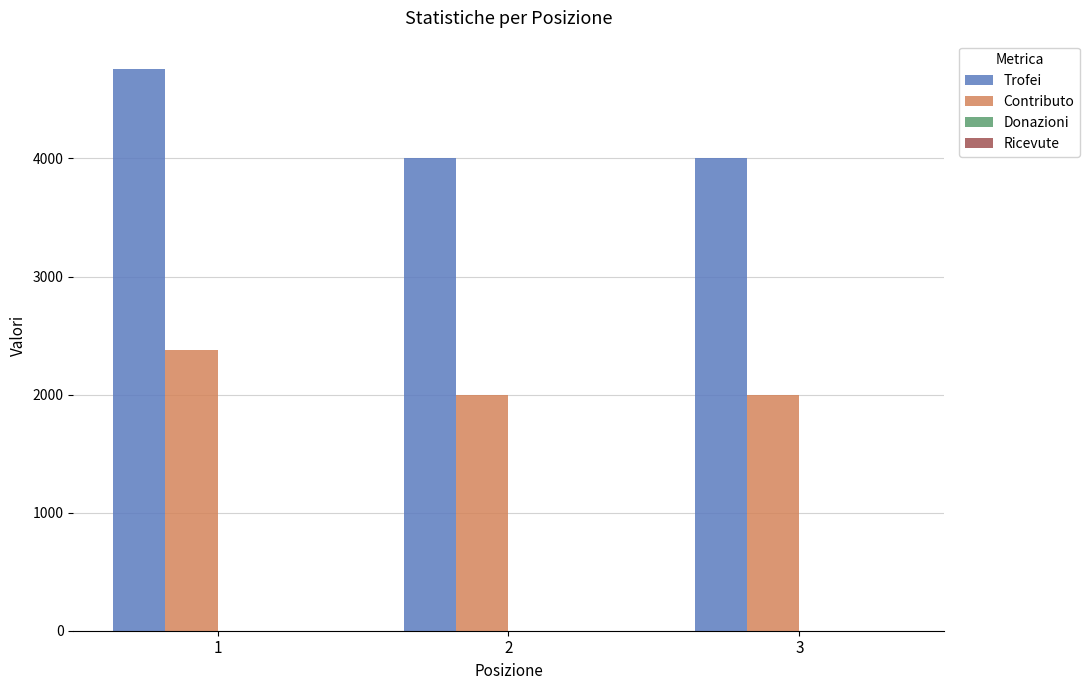

Which series has the widest spread of values?

Trofei